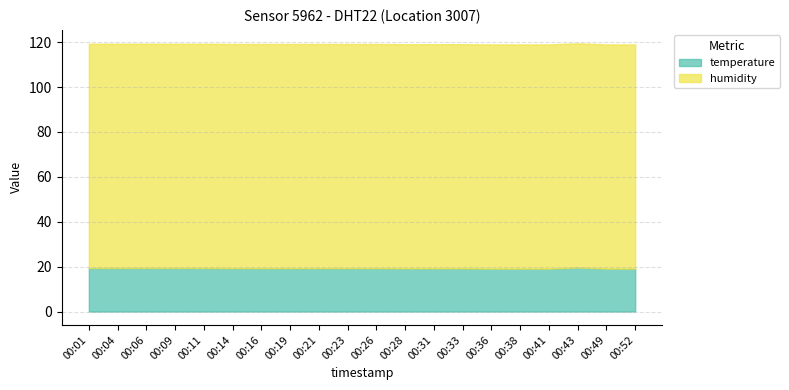

At how many categories does at least one series exceed 34?

20